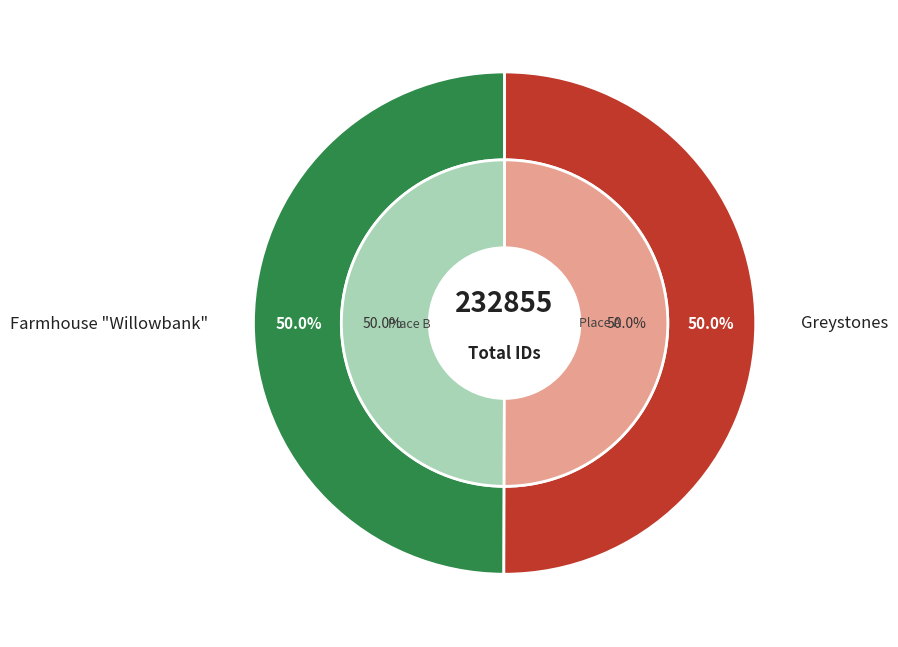

Does Greystones represent more than half of the total?

No